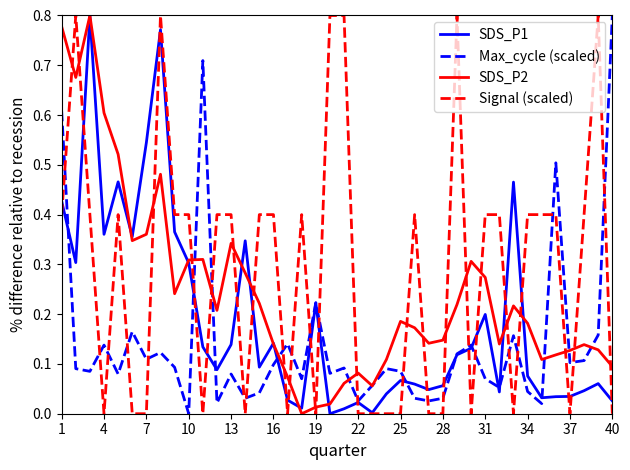

Rank the series by their average value, from highest to lowest.

Signal (scaled), SDS_P2, SDS_P1, Max_cycle (scaled)